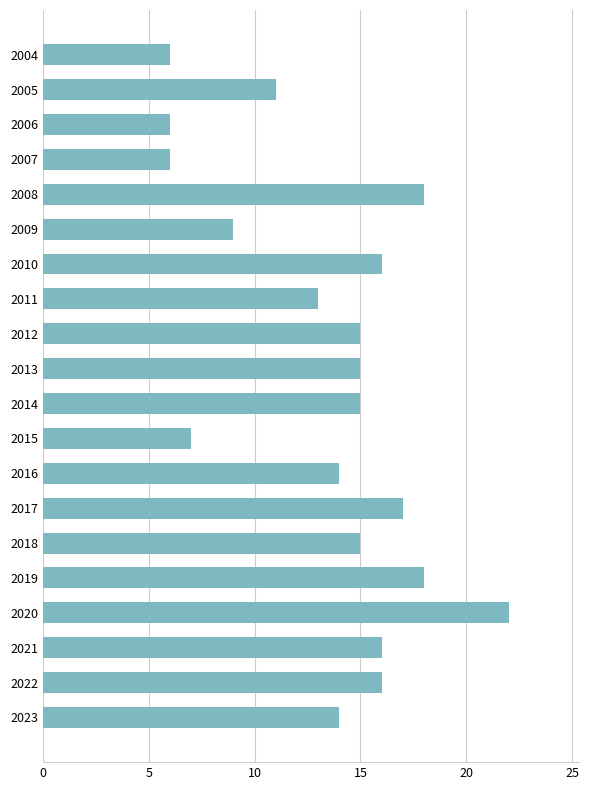

The value at 2016 is 21. True or false?

False